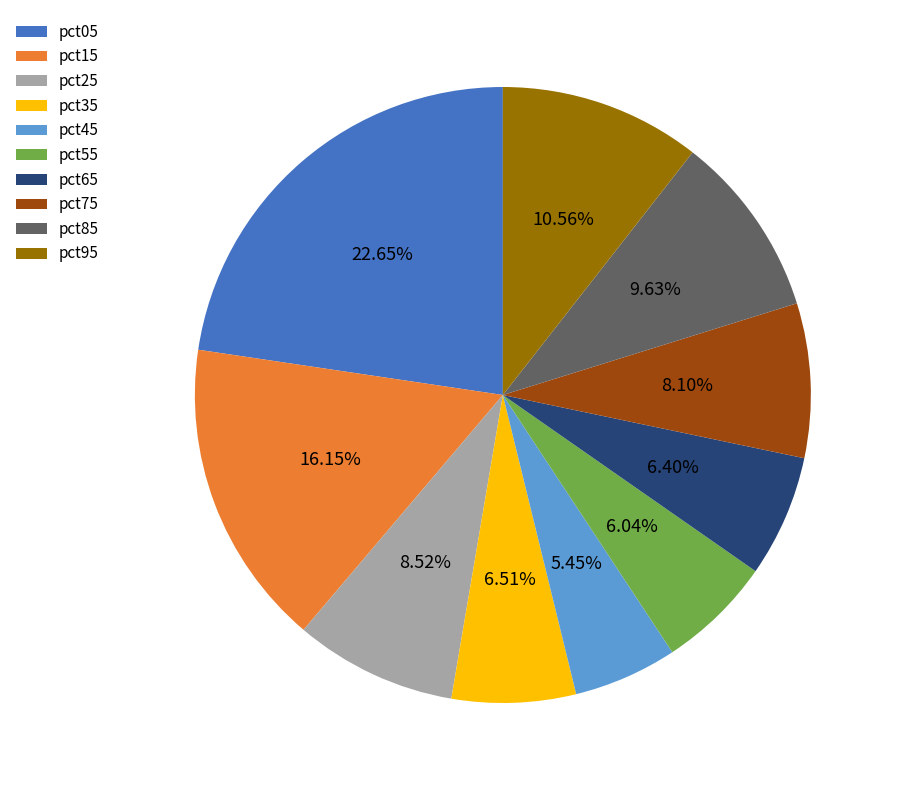

Does pct85 account for over 50% of the chart?

No